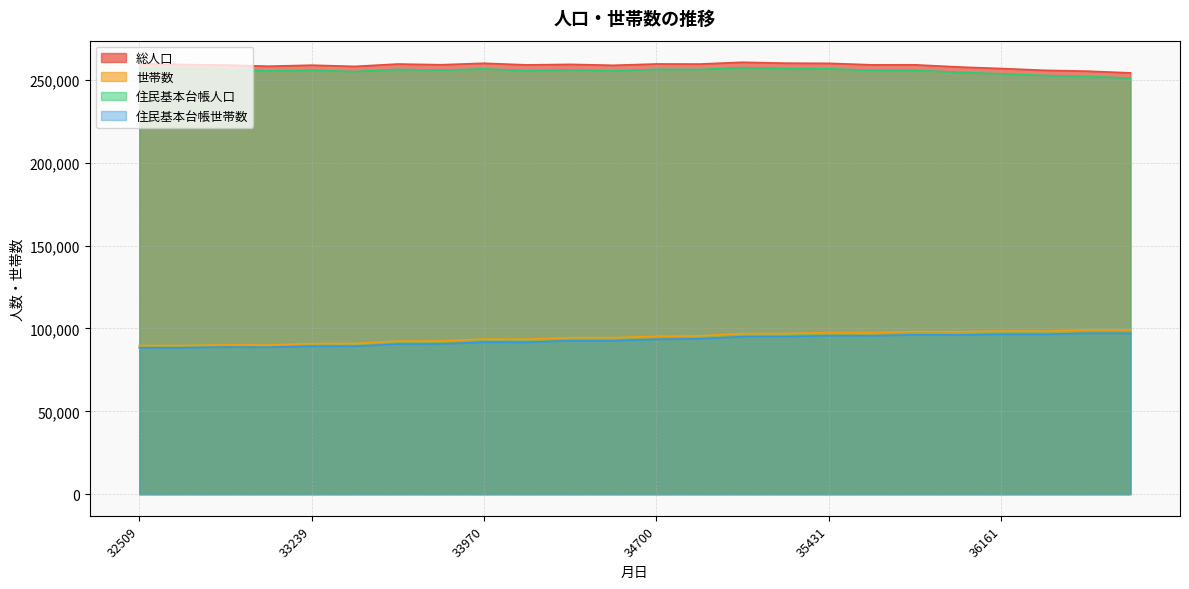

Rank the series by their maximum value, from lowest to highest.

住民基本台帳世帯数, 世帯数, 住民基本台帳人口, 総人口